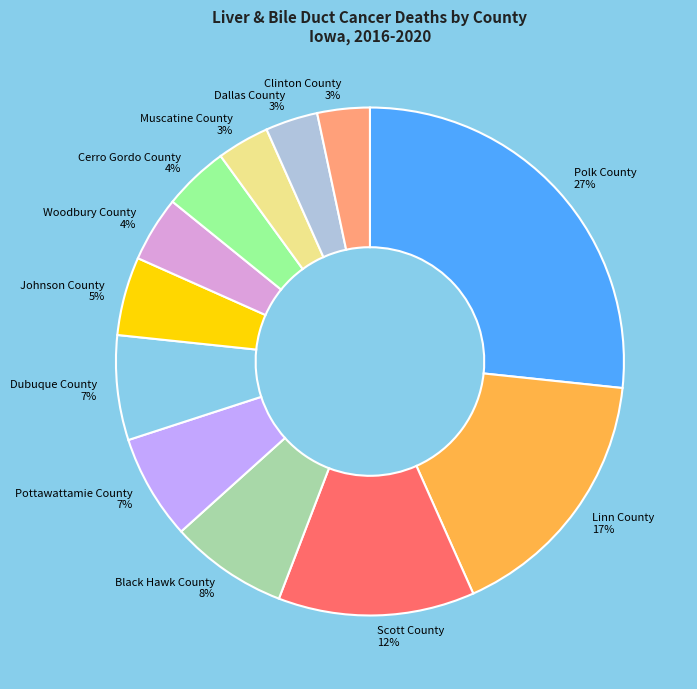

To the nearest percent, what is the combined percentage of Woodbury County and Linn County?

21%